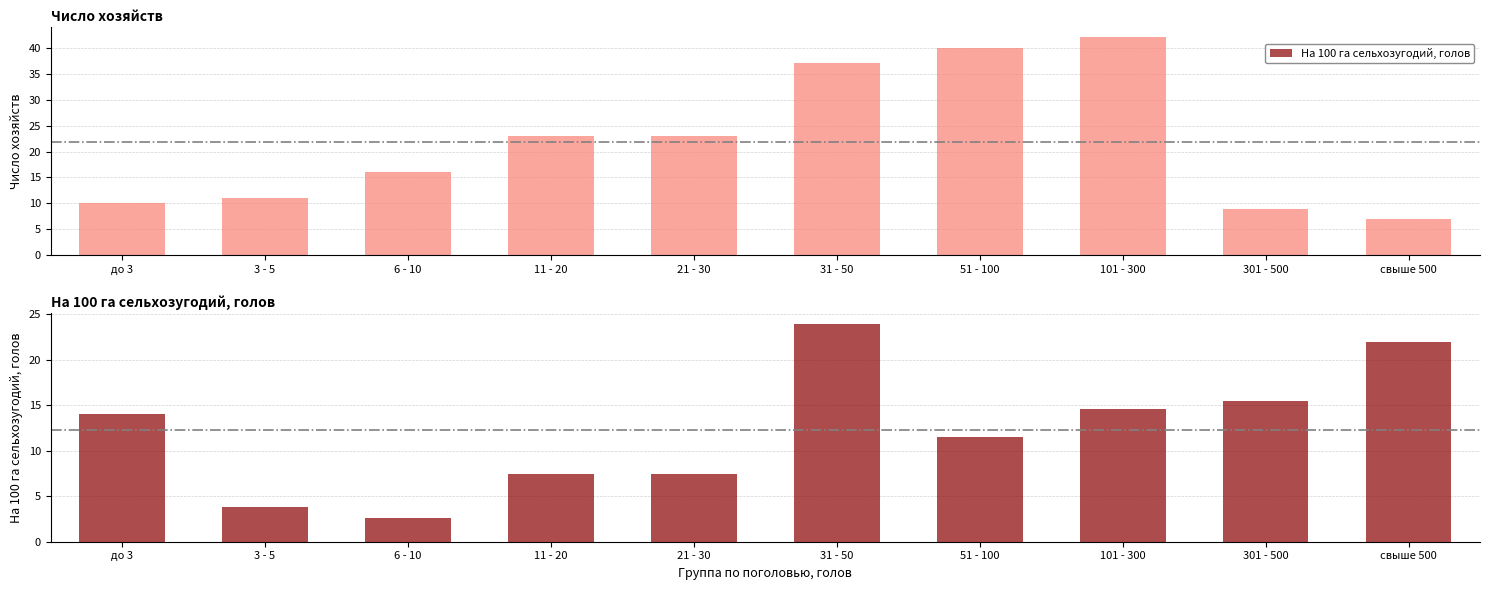

The chart shows a value of 11 at 3 - 5. True or false?

True